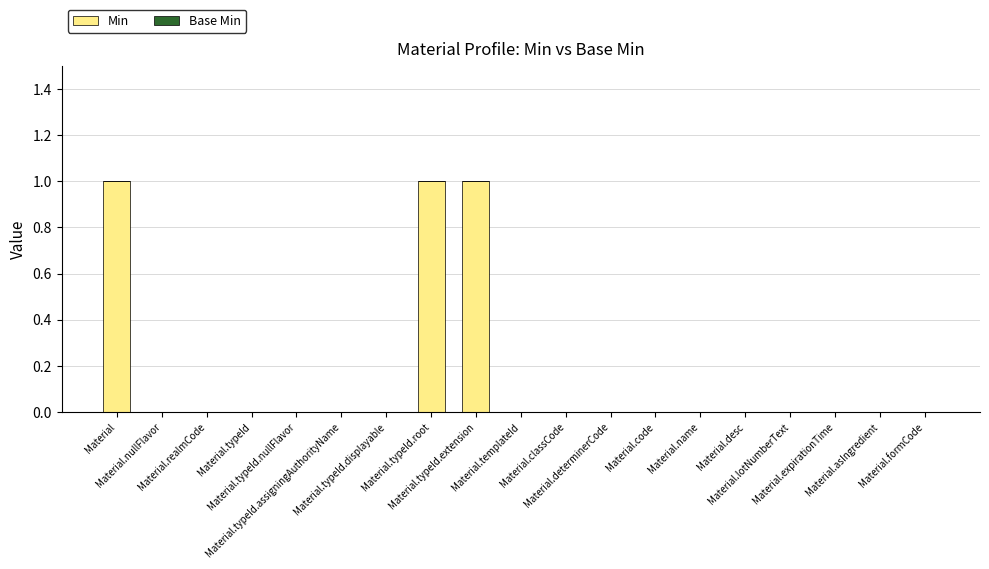

Count the number of categories in the chart.

19